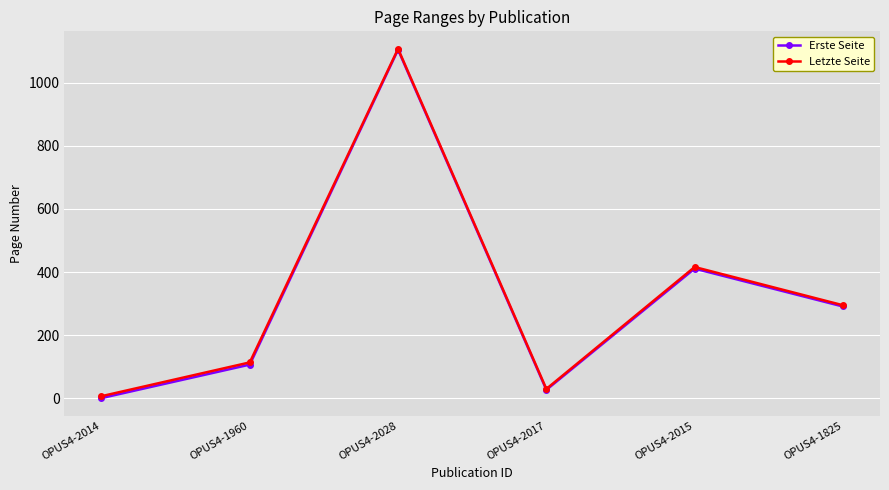

True or false: Erste Seite and Letzte Seite cross at least once.

False